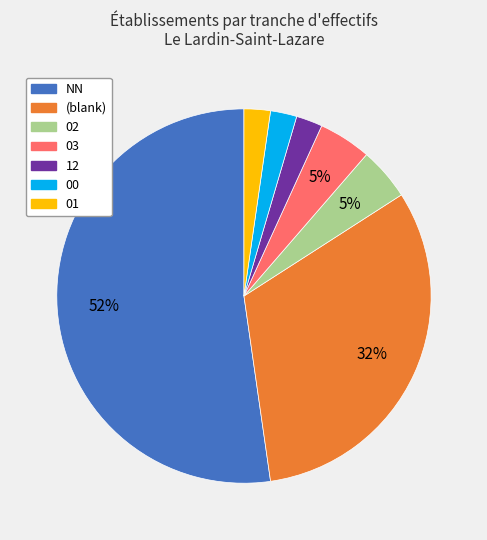

Is there any slice that represents more than half of the pie?

Yes